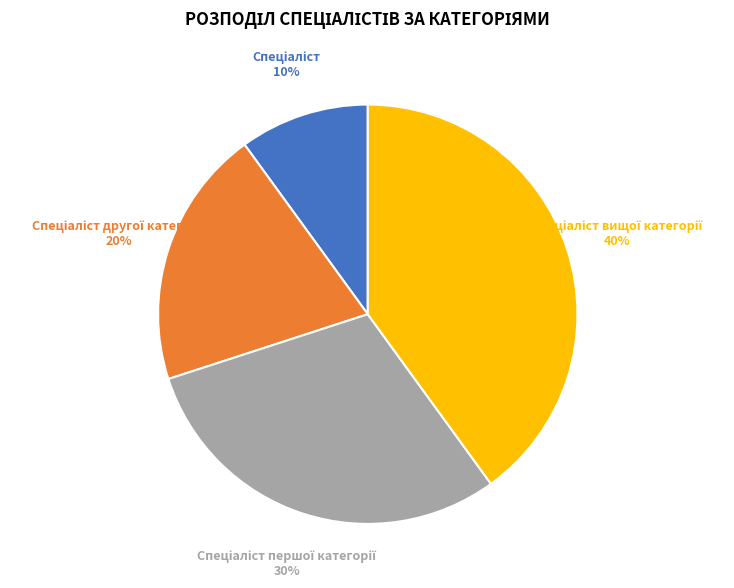

Does any single category account for the majority?

No